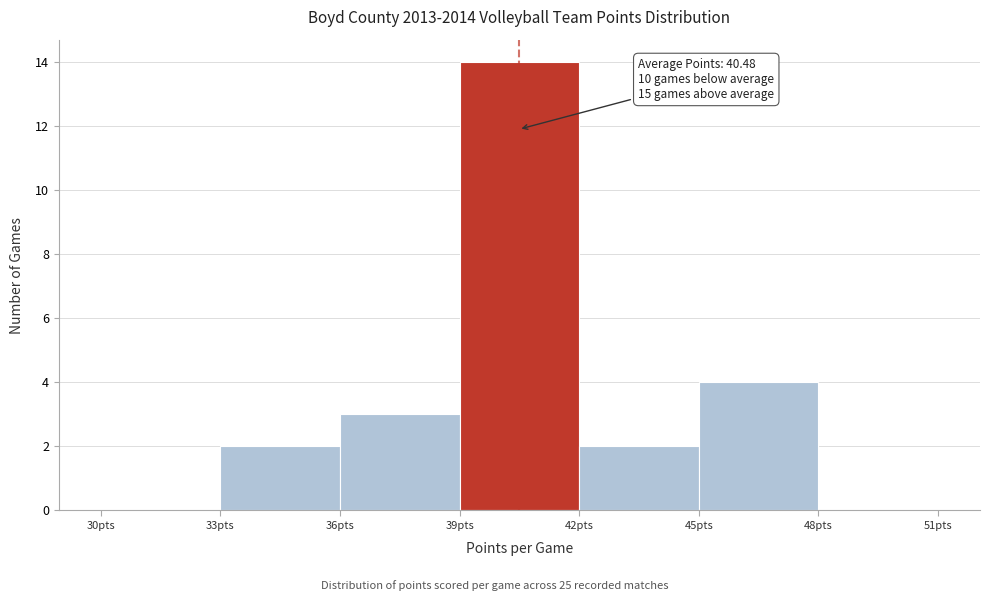

Over which range of the x-axis is the bar tallest?

39 to 42